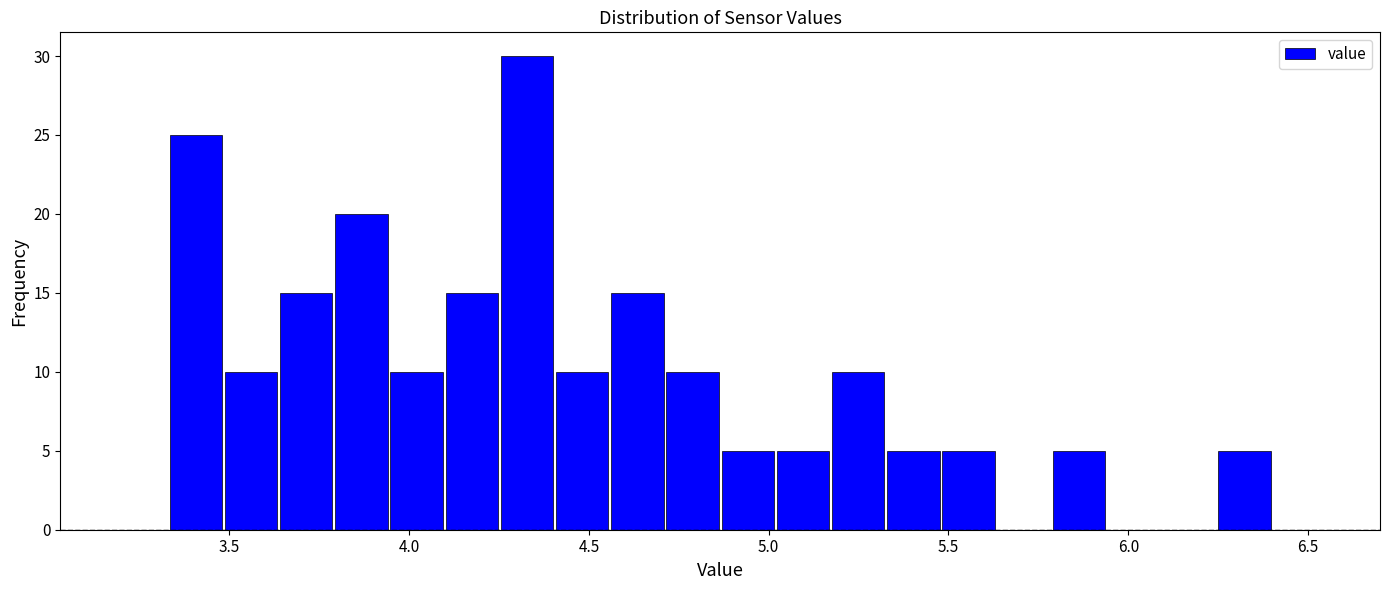

Around what value on the x-axis is the tallest bar? Give the approximate position of its centre, as read against the axis.

4.35